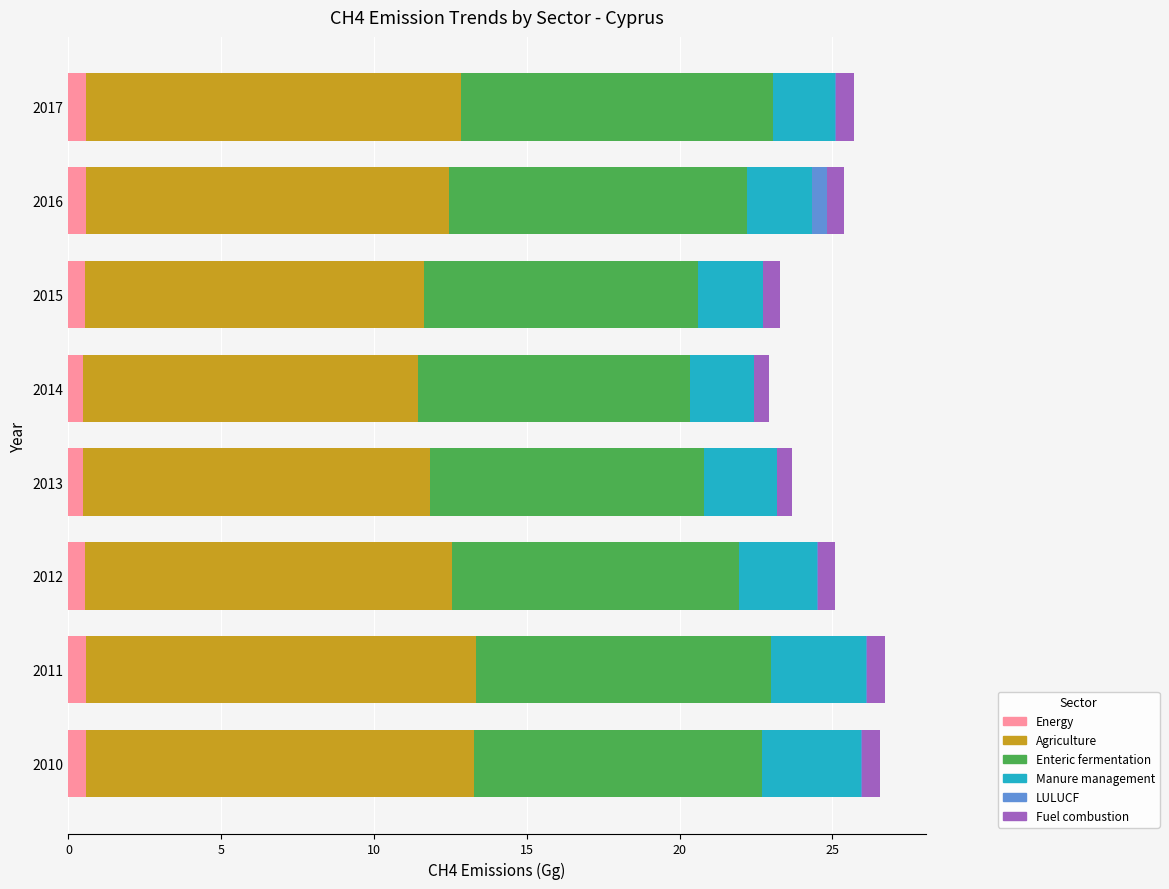

What is the maximum value for Energy?

0.6